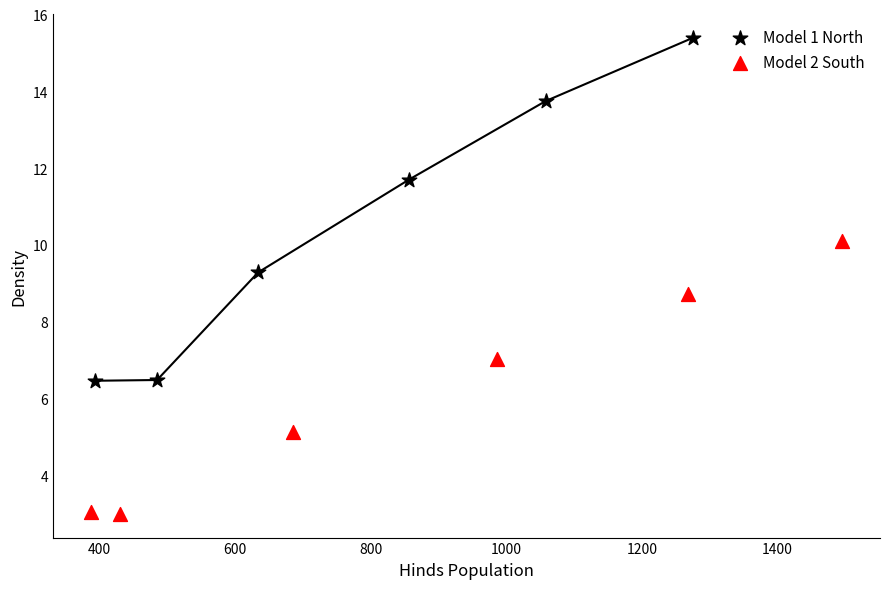

What are all the series names shown in the legend?

Model 1 North, Model 2 South